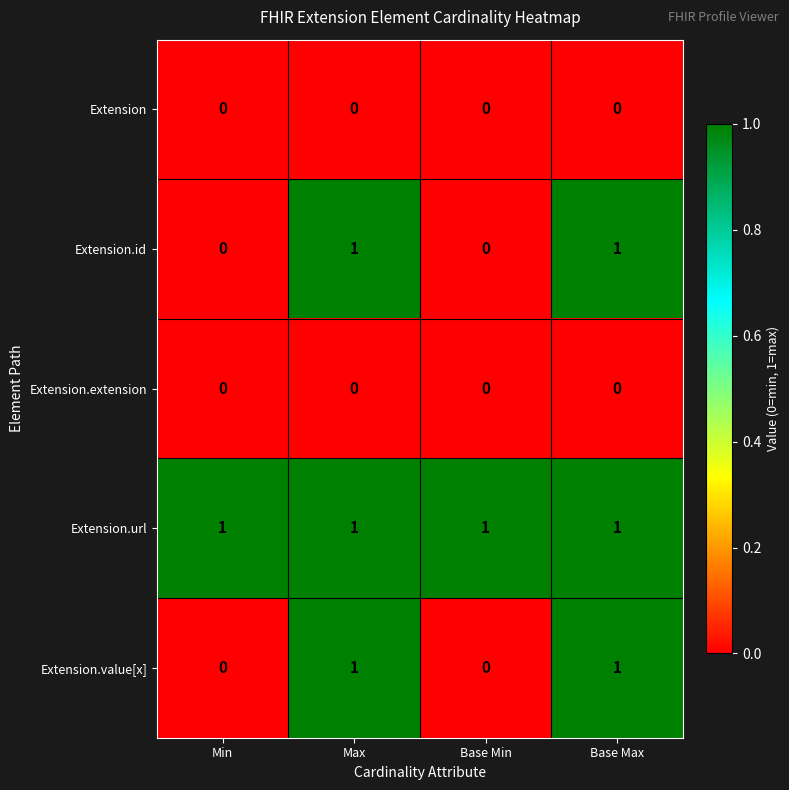

Count the number of data series in this chart.

5